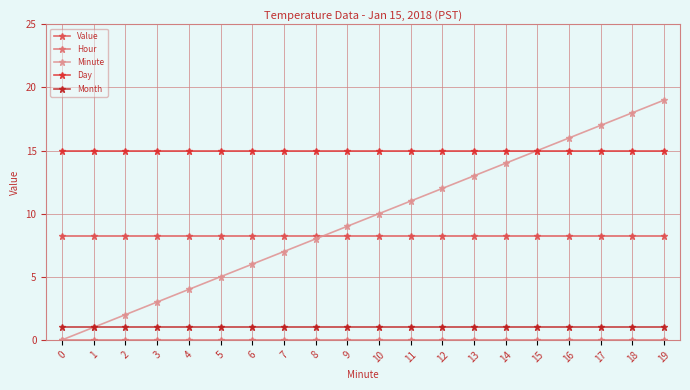

What is the value of the Value point at the 20th from the left?

8.2